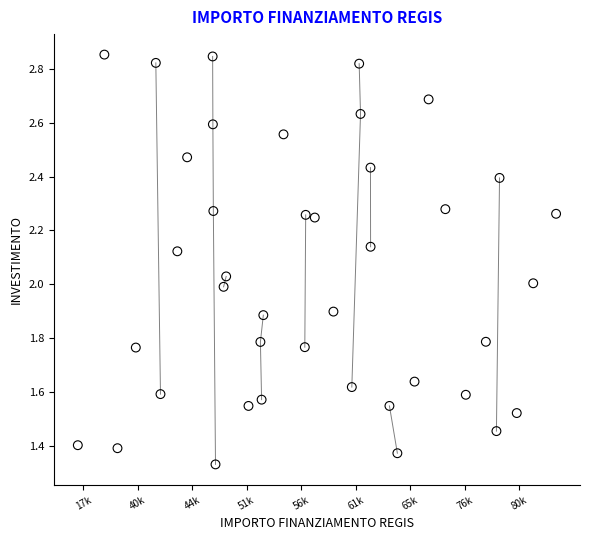

What is the range of X values (max minus min)?

26.3